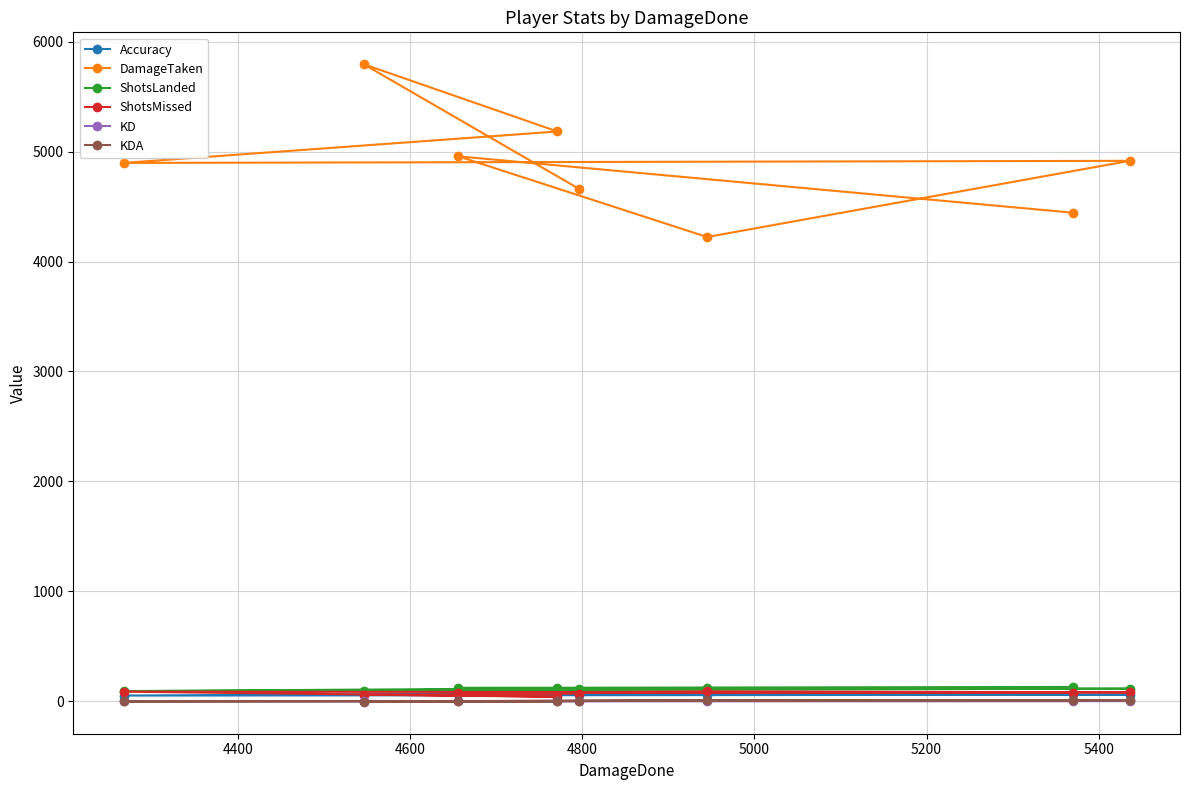

How many lines are shown in the chart?

6